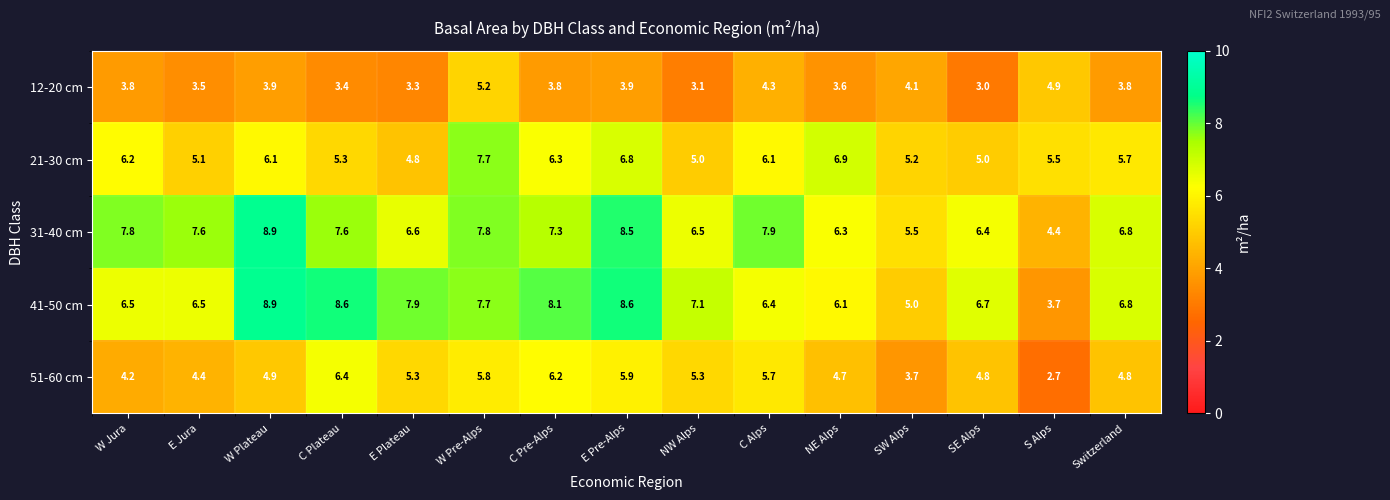

How many series are shown in this chart?

5